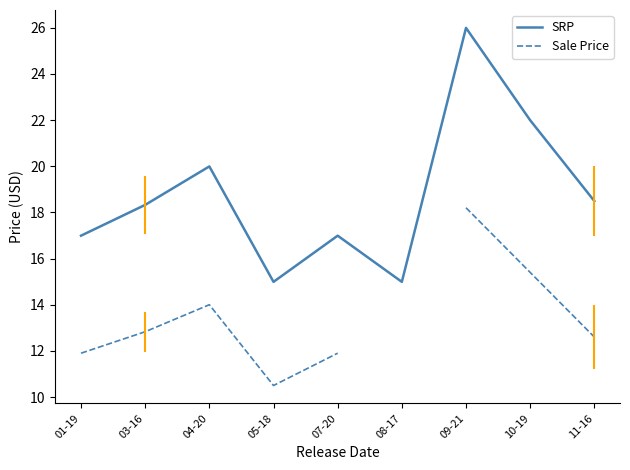

In SRP, how many points are higher than both neighbors (excluding endpoints)?

3